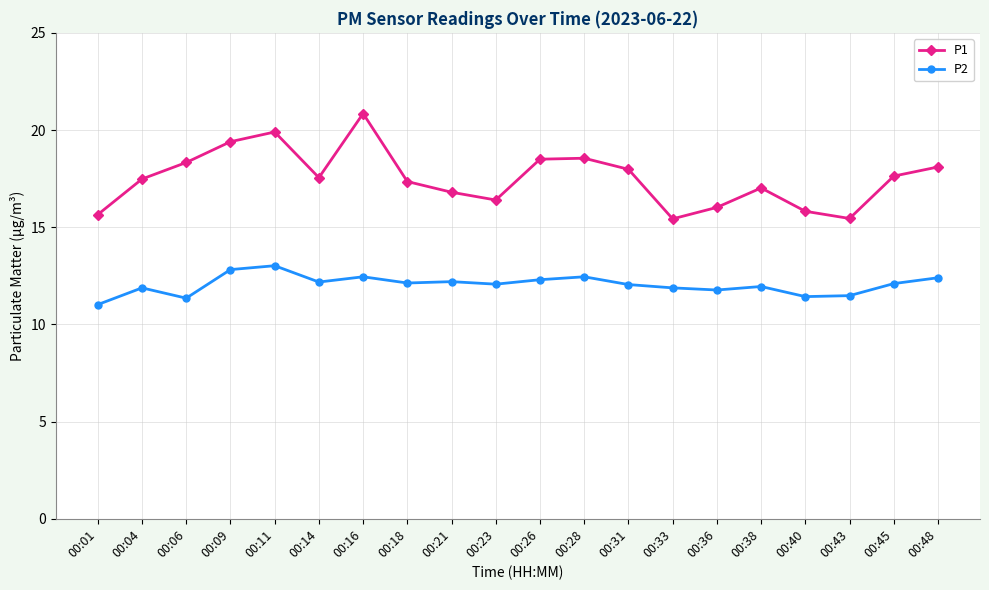

Which label corresponds to the smallest value in the chart?

00:01